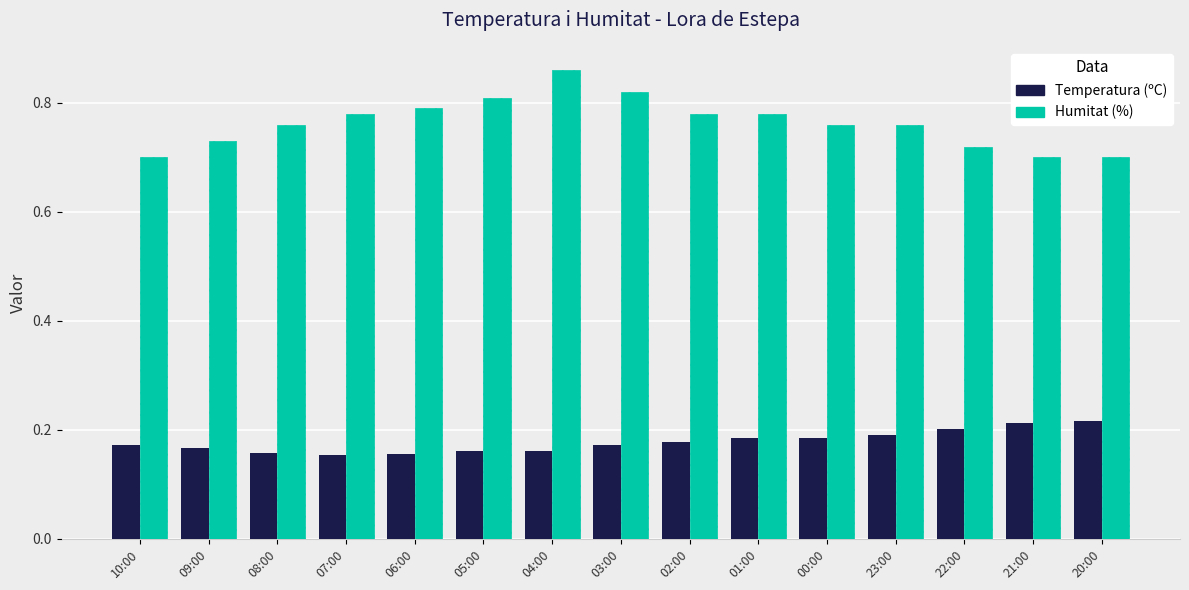

How many distinct data groups are displayed?

2